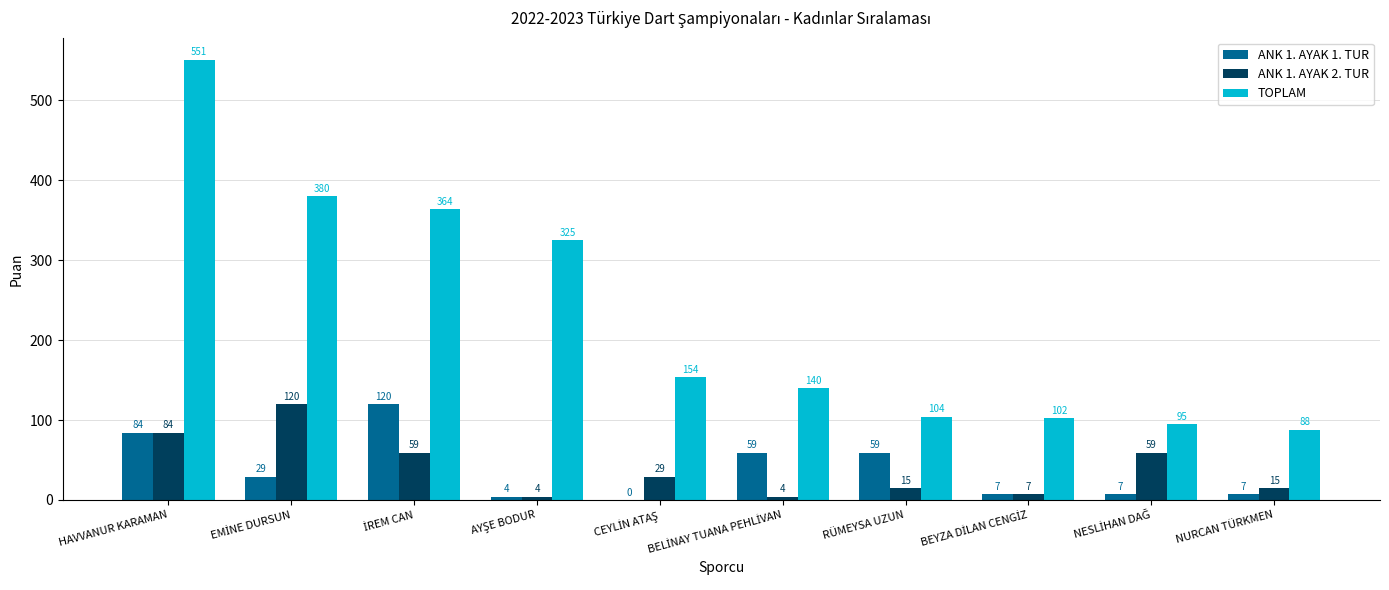

Is it true that TOPLAM equals 22 at NURCAN TÜRKMEN?

False